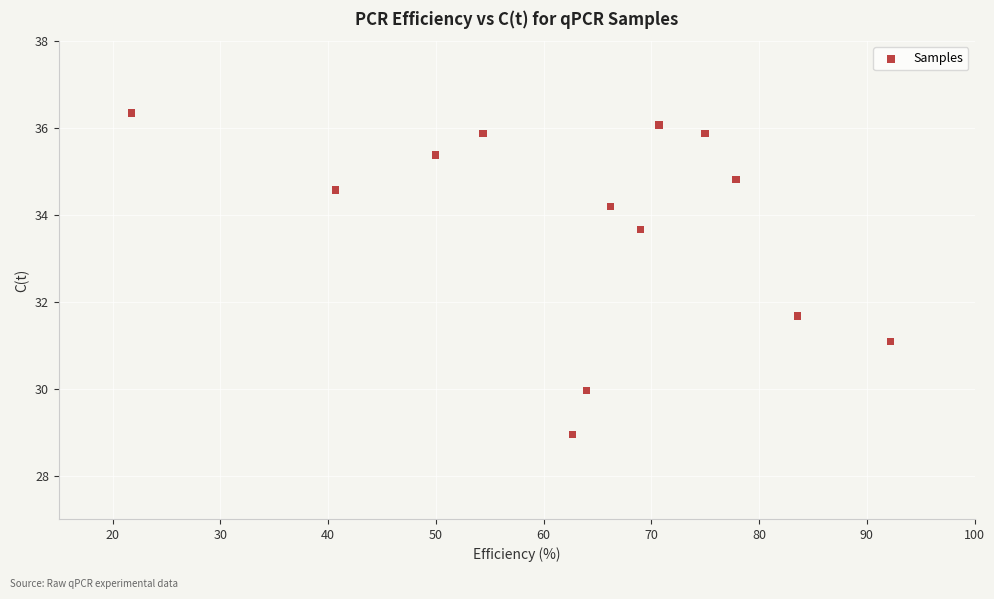

What Y value in the scatter plot is closest to 32?

31.7